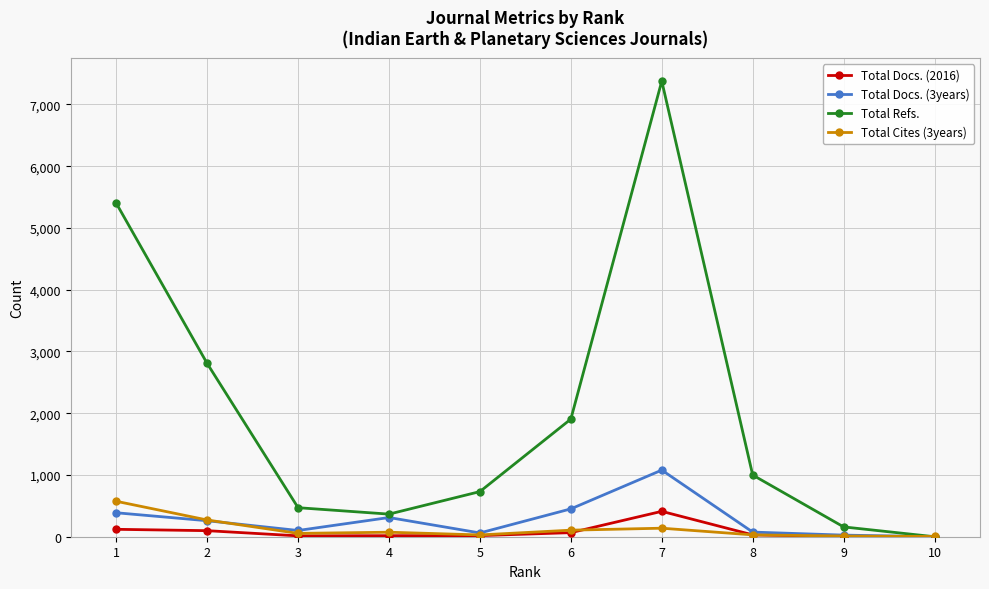

What is the total value across all series at 6?

2528